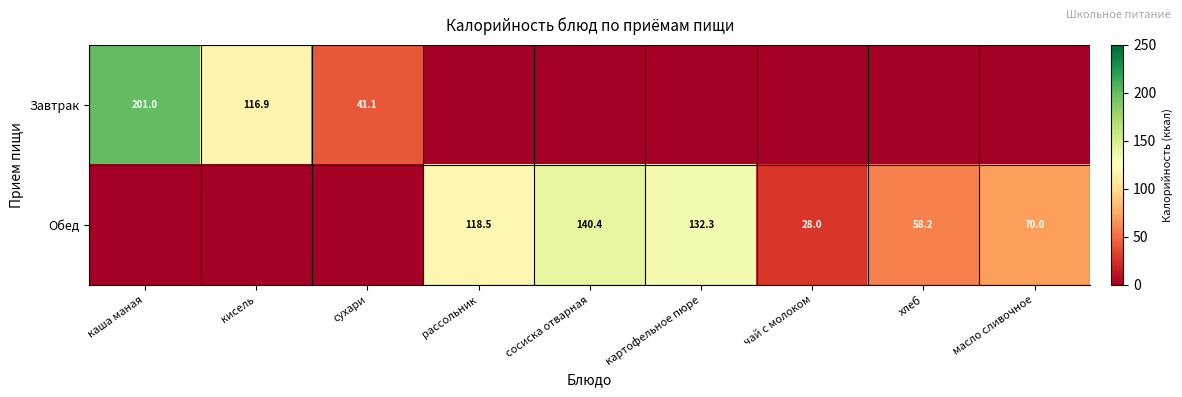

Is it true that Обед equals 16.6 at хлеб?

False